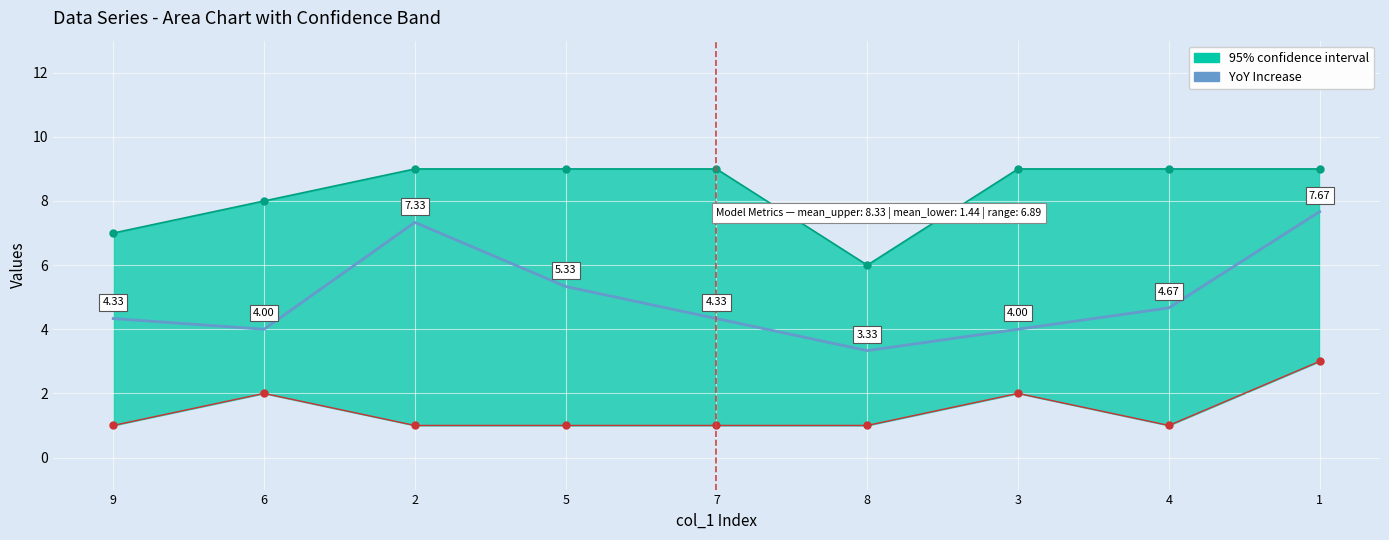

What is the average value?

5.0